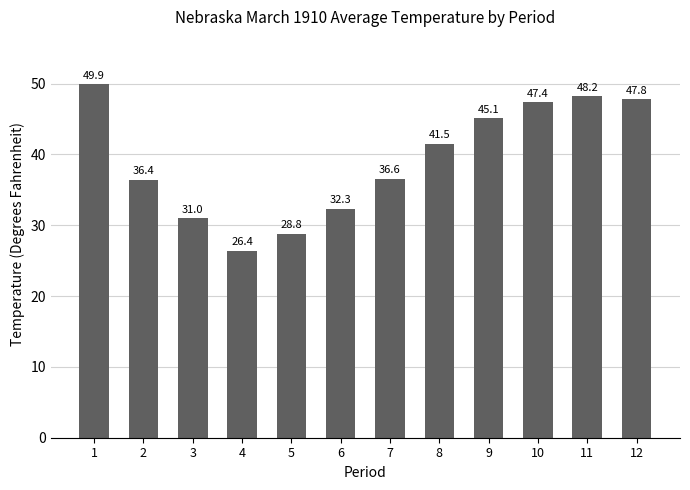

Reading left to right, extract all data points from this chart.

49.9	36.4	31.0	26.4	28.8	32.3	36.6	41.5	45.1	47.4	48.2	47.8